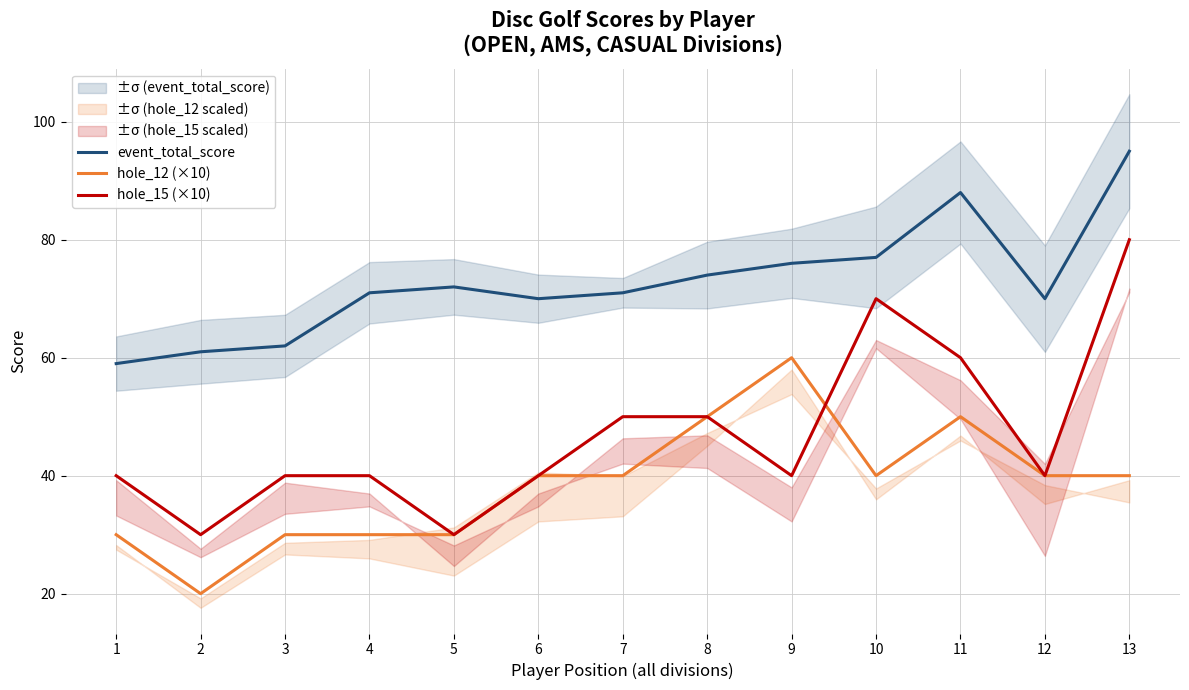

True or false: hole_12 (×10) and event_total_score cross at least once.

False